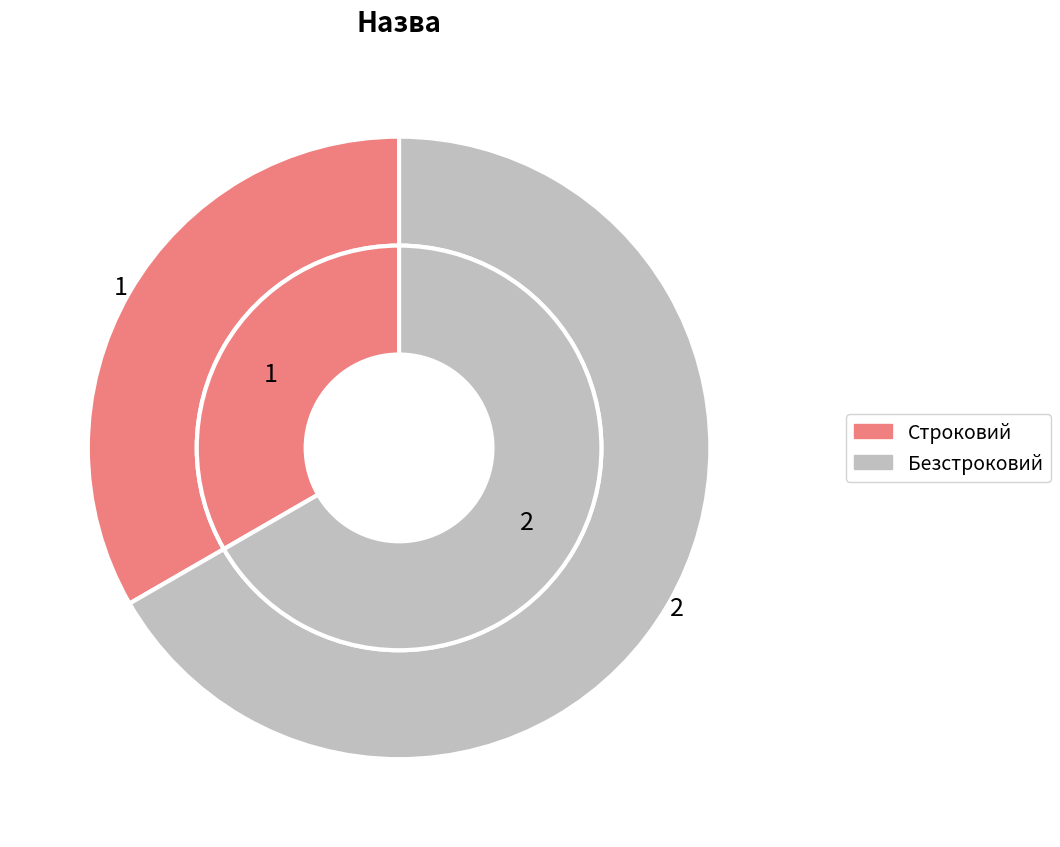

Combined, do Строковий and Безстроковий account for over 50%?

Yes